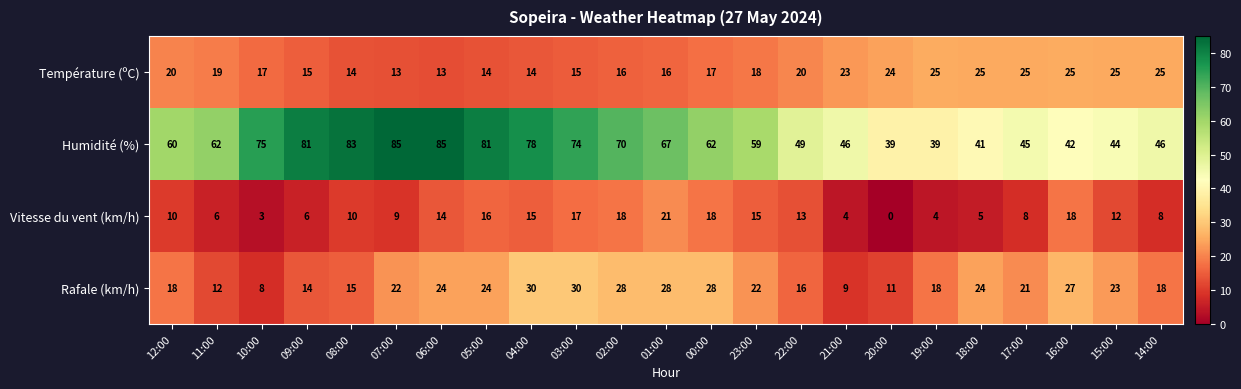

Which series has the largest total across all categories?

Humidité (%)